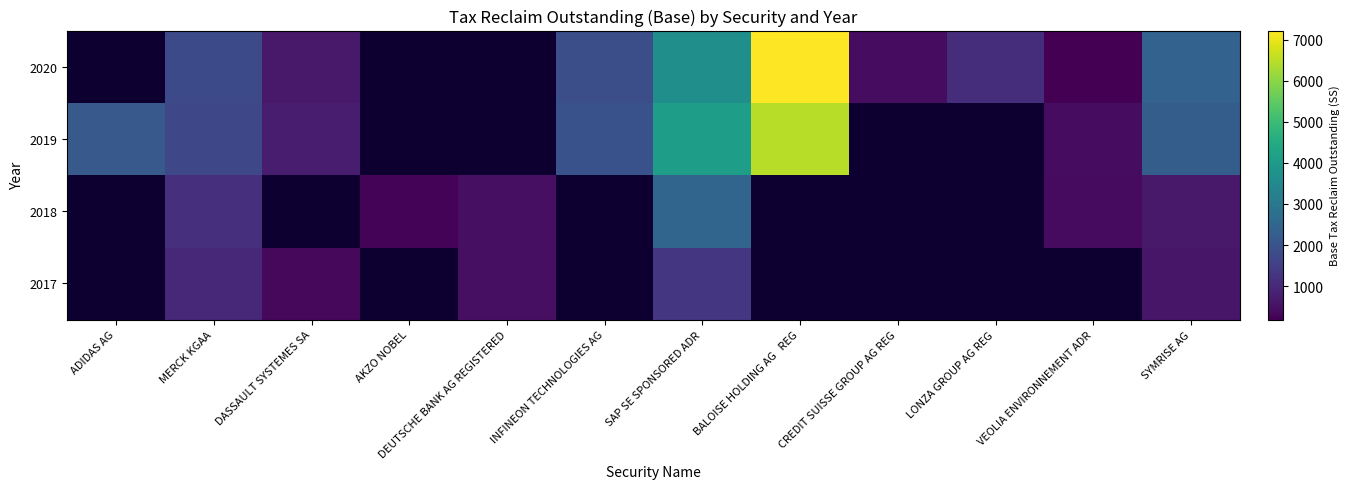

Where does the 2020 series first go above 420?

MERCK KGAA